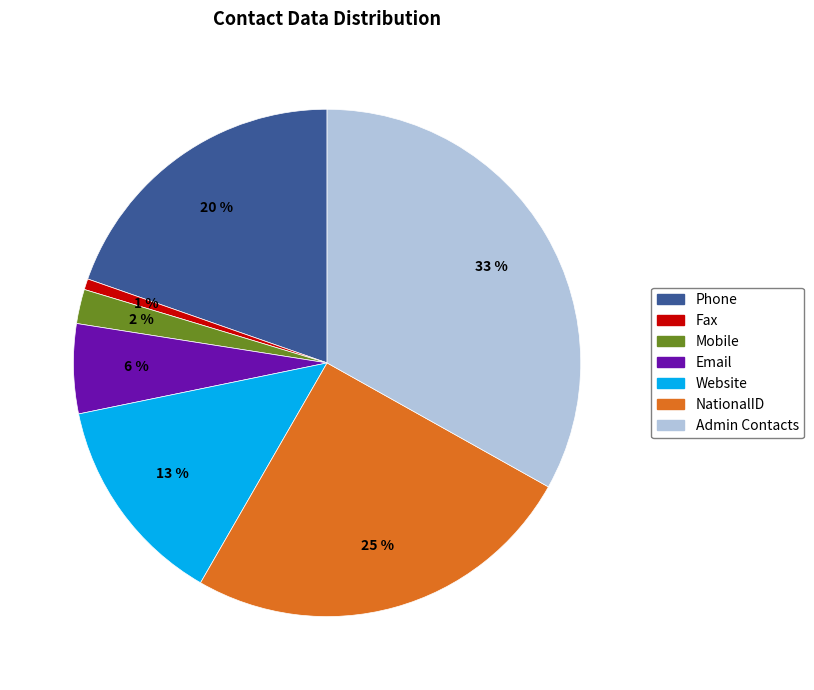

True or false: Mobile accounts for 2% of the total.

True